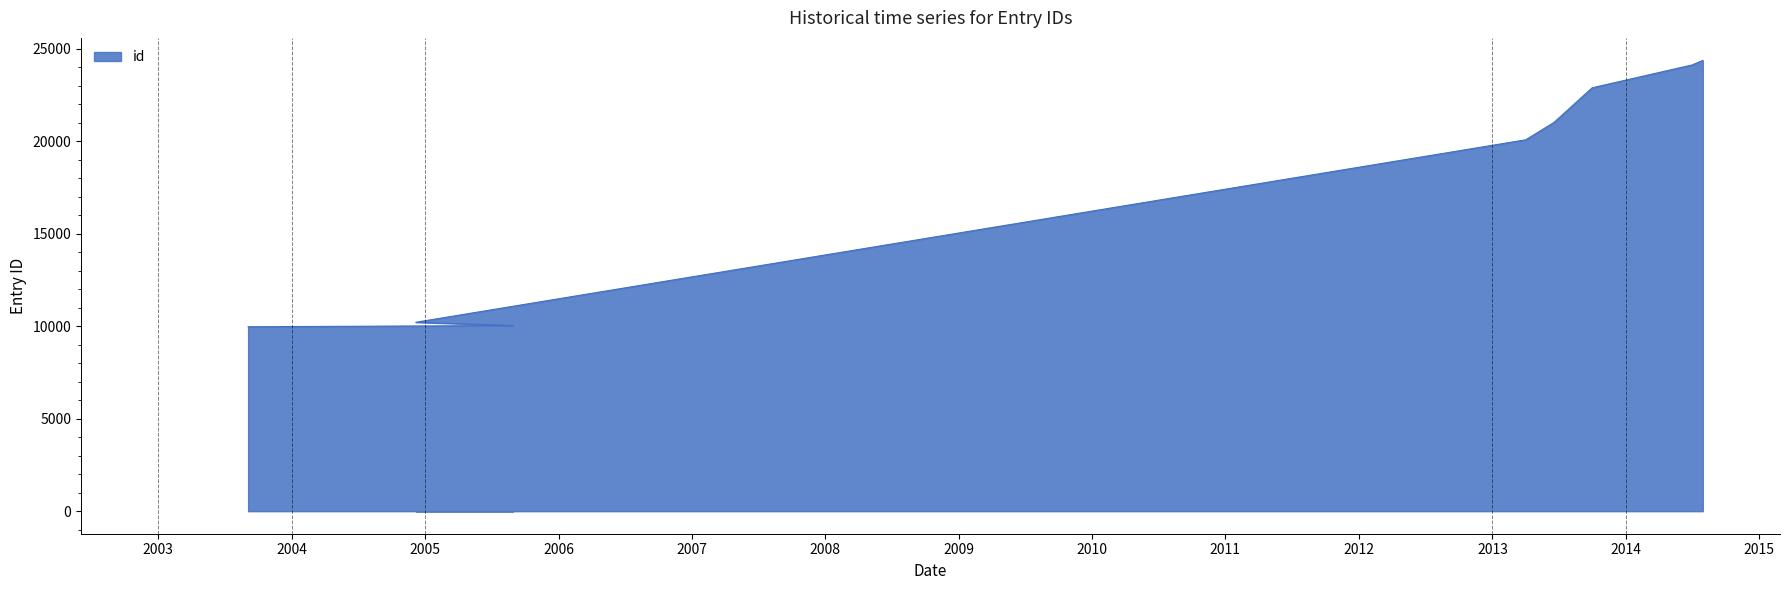

True or false: there are more than 2 points higher than both neighbors.

False